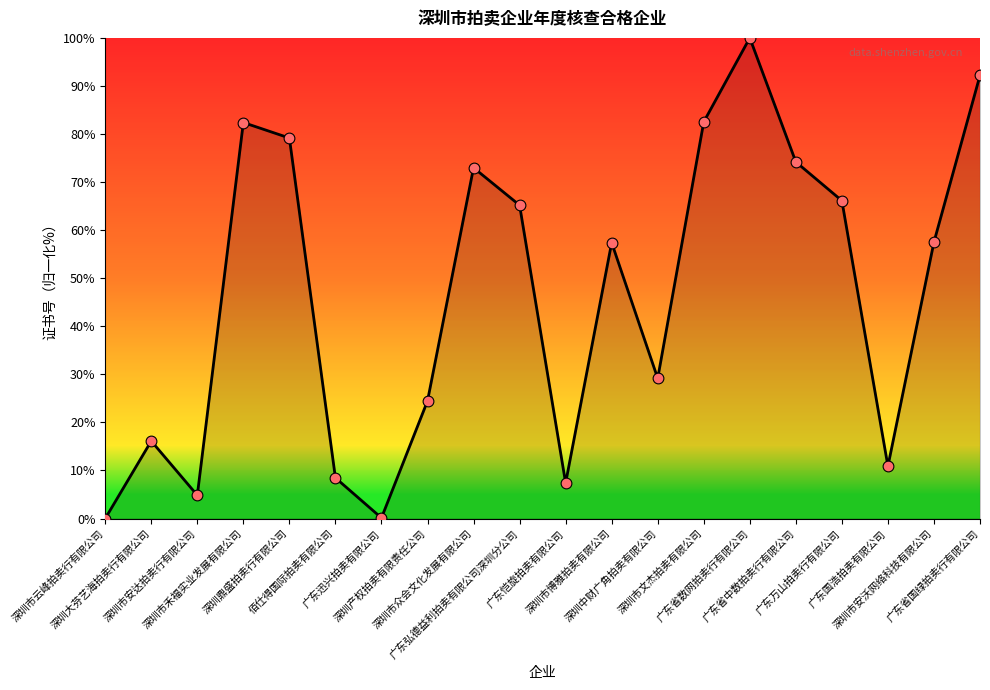

Between 佰仕得国际拍卖有限公司 and 深圳产权拍卖有限责任公司, which is larger?

深圳产权拍卖有限责任公司